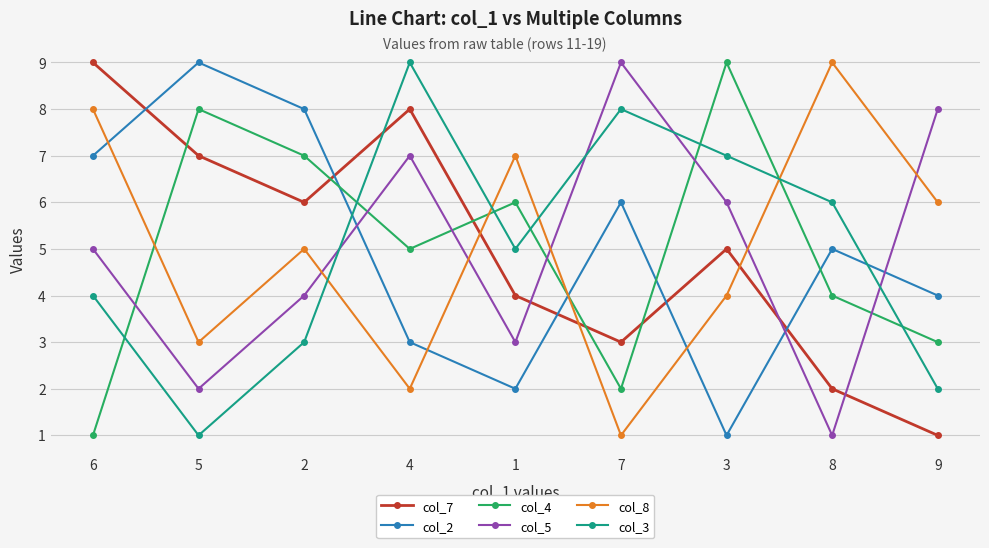

In col_8, how many points are lower than both neighbors (excluding endpoints)?

3